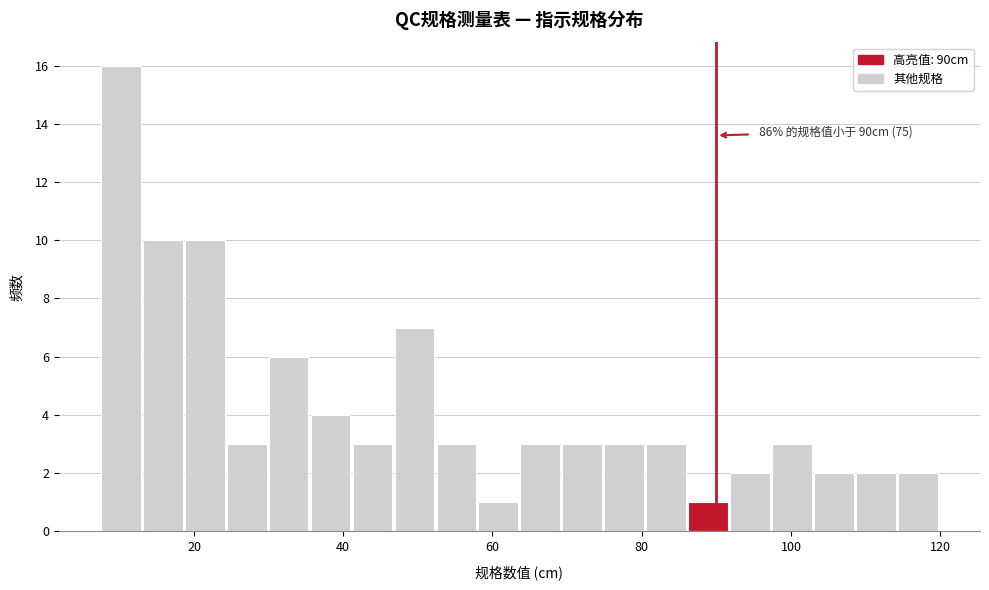

Read against the x-axis, roughly where is the centre of the tallest bar?

10